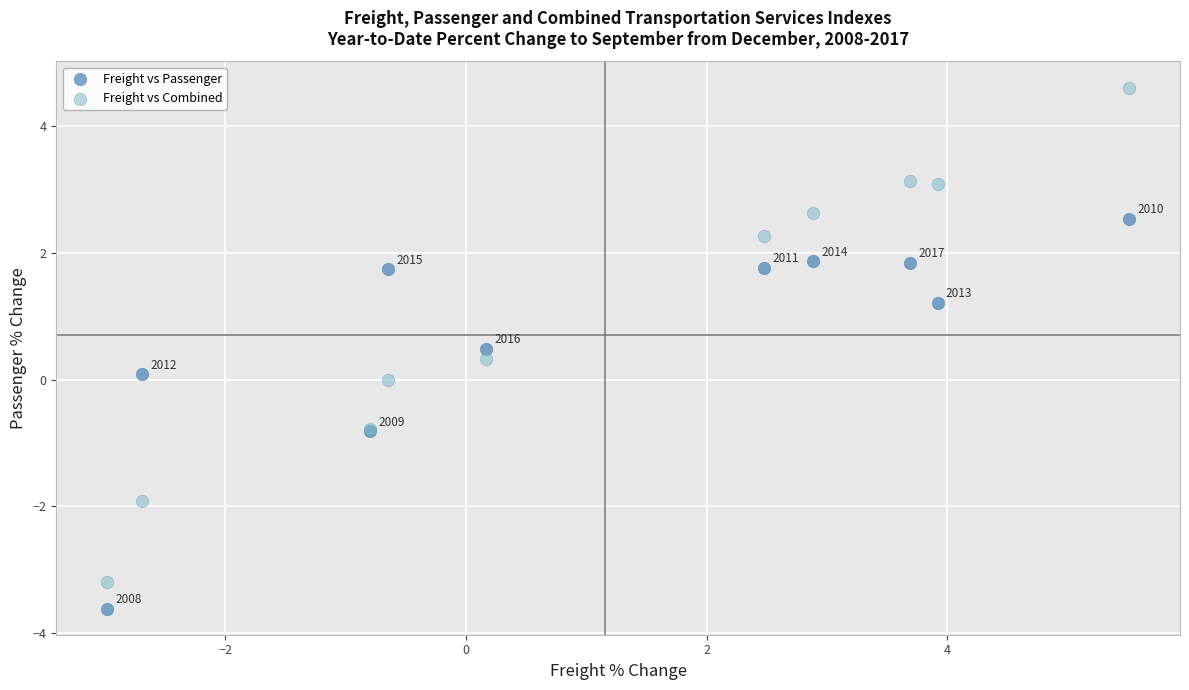

Which series reaches the minimum Y coordinate?

Freight vs Passenger